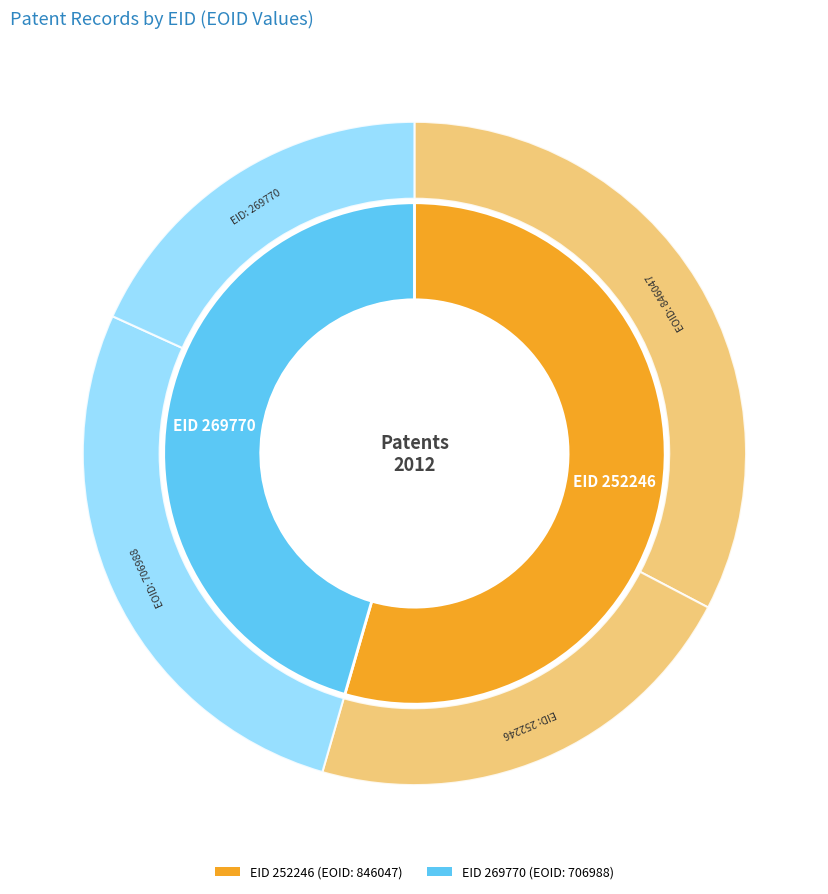

To the nearest percent, what portion does 252246 represent?

54%